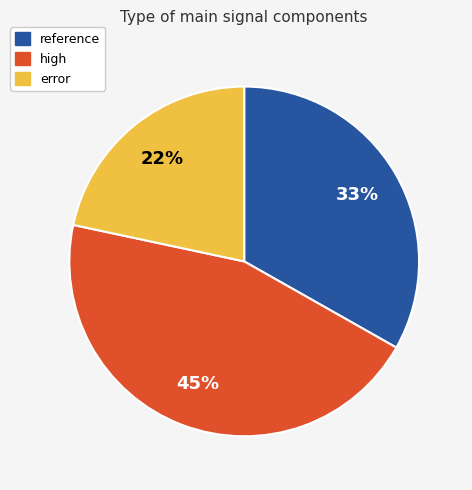

Is there a majority slice in this chart?

No